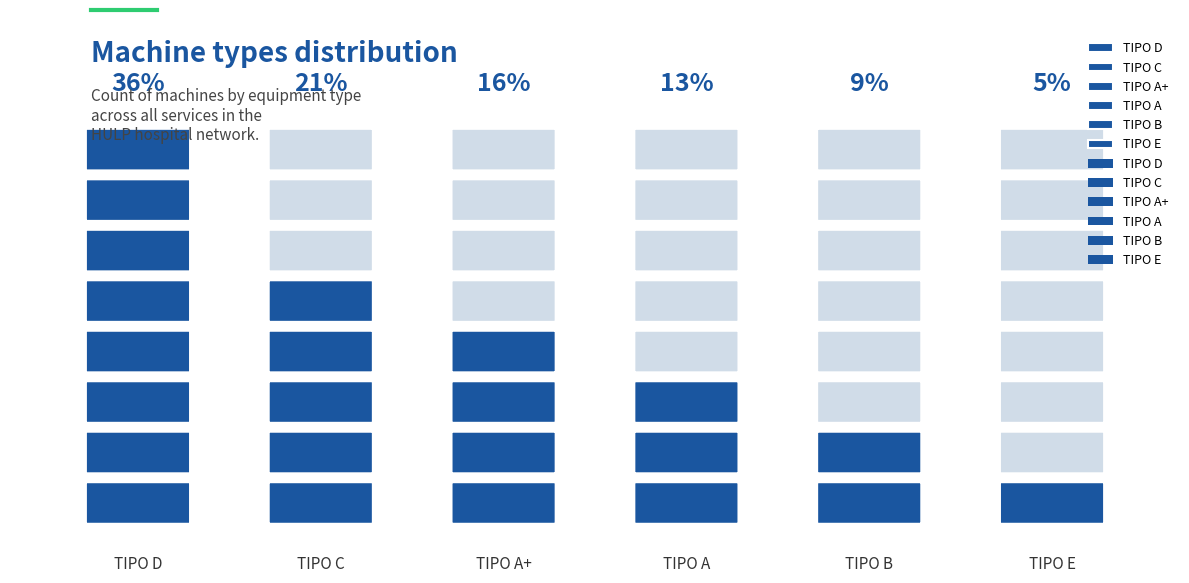

Is it true that the value at TIPO E is 5?

True